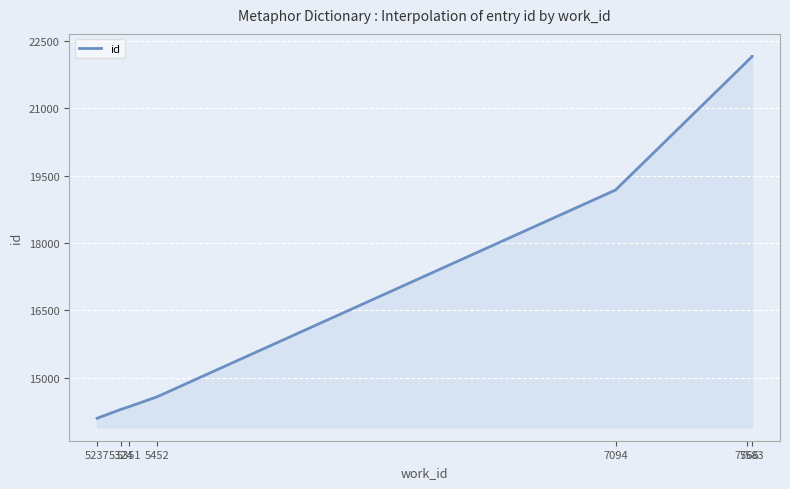

Where does the data first go above 22045?

7566